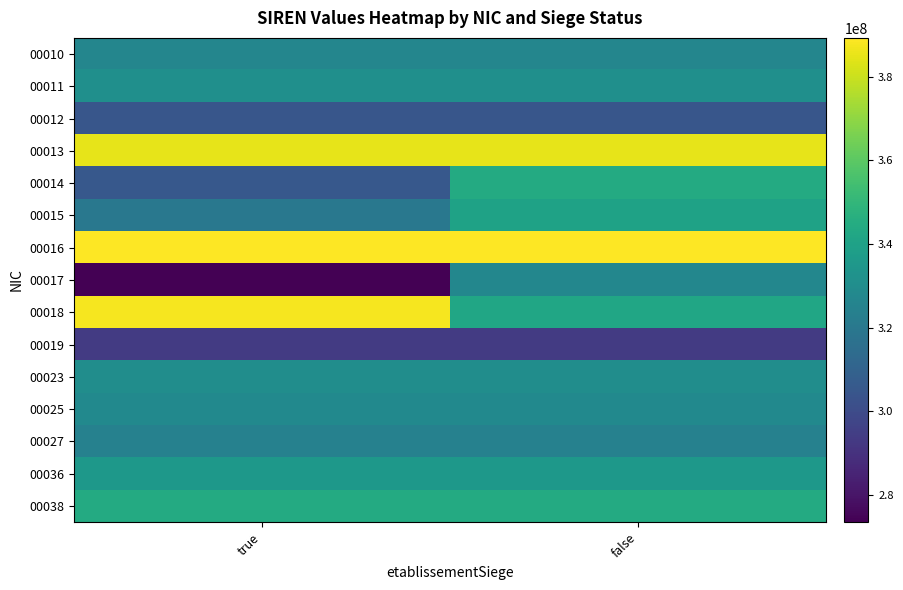

Reading left to right, transcribe all the data shown in this chart.

00010: true=326582285	false=326582285
00011: true=331123257	false=331123257
00012: true=304446289	false=304446289
00013: true=384771887	false=384771887
00014: true=305371221	false=344357819
00015: true=319696480	false=340127562
00016: true=389230699	false=389233594
00017: true=273500066	false=326858271
00018: true=387674625	false=341963775
00019: true=293501771	false=293501771
00023: true=330205584	false=330205584
00025: true=328311477	false=328311477
00027: true=324160274	false=324160274
00036: true=335080859	false=335080859
00038: true=344357819	false=344357819